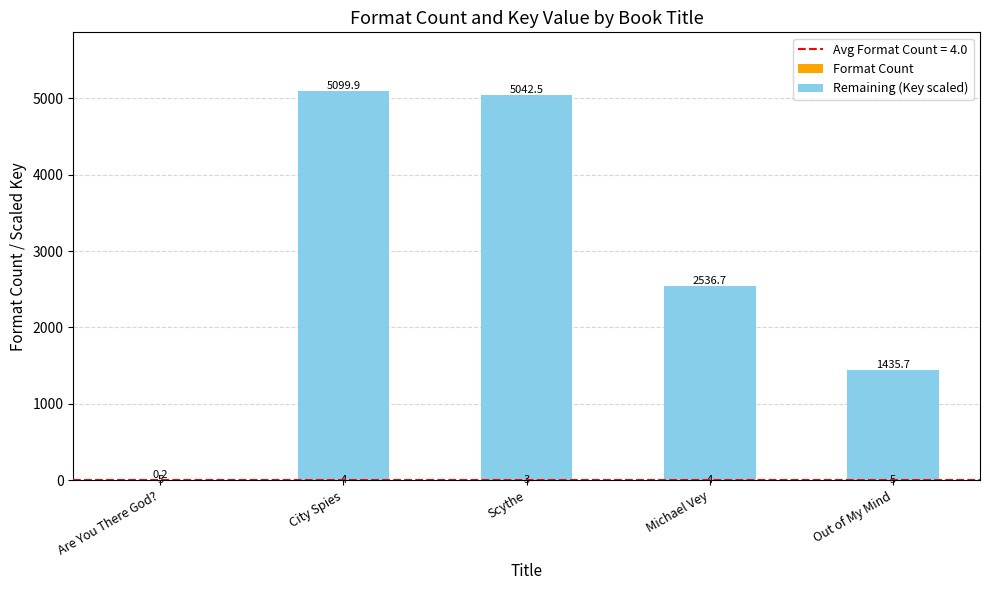

How many groups of bars are there?

5